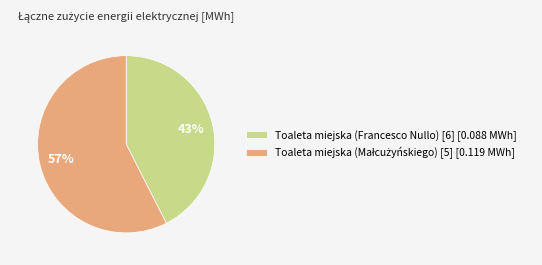

True or false: Toaleta miejska (Francesco Nullo) [6] [0.088 MWh] accounts for 43% of the total.

True